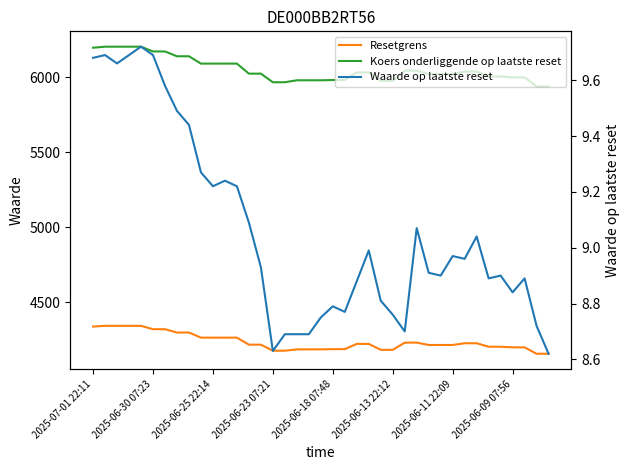

Where is Waarde op laatste reset nearest to the value 9?

23